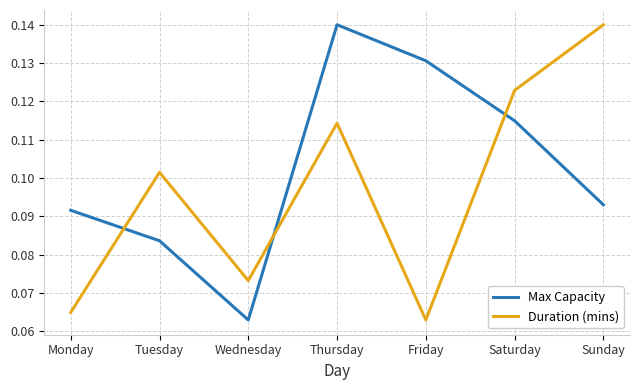

The Duration (mins) series shows 0.2 at Sunday. True or false?

False